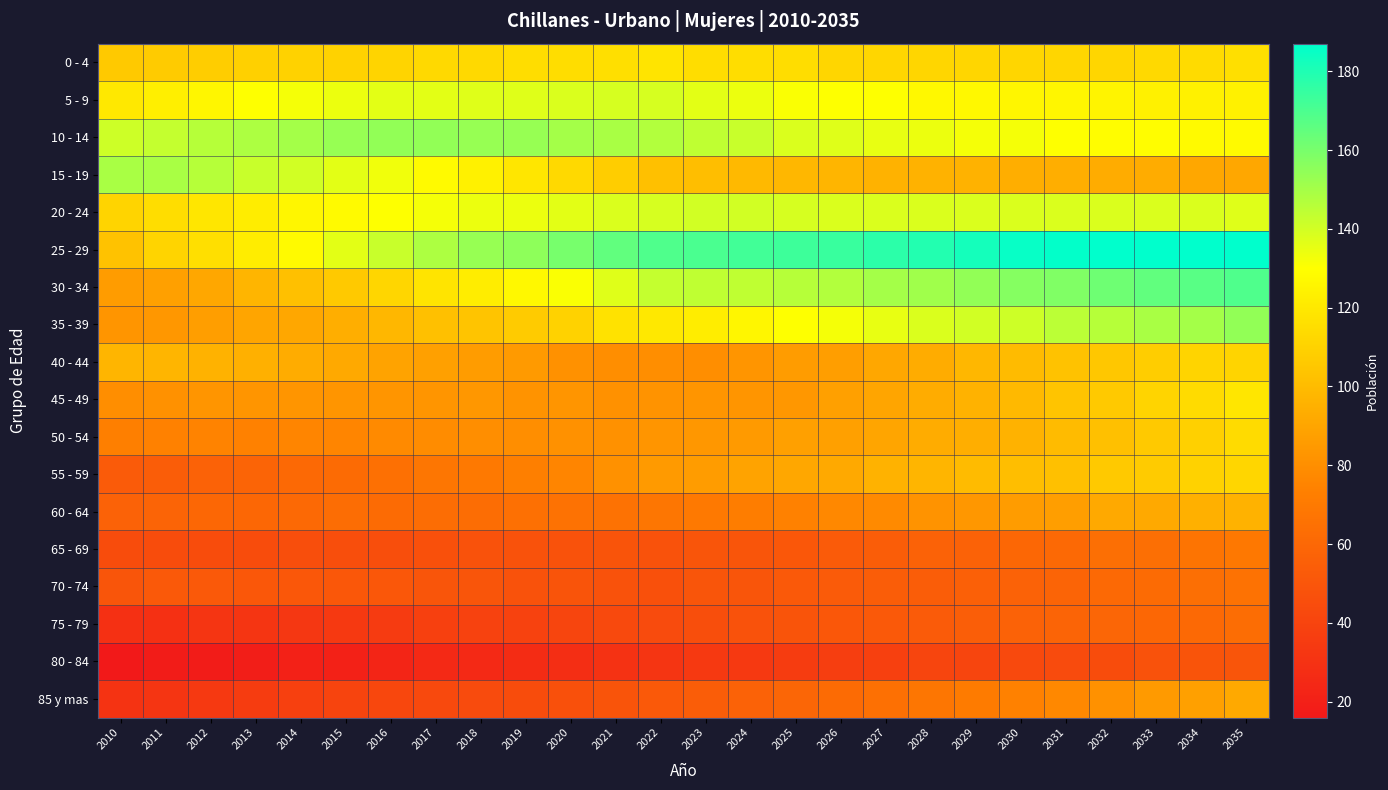

Which series has the largest total across all categories?

25 - 29